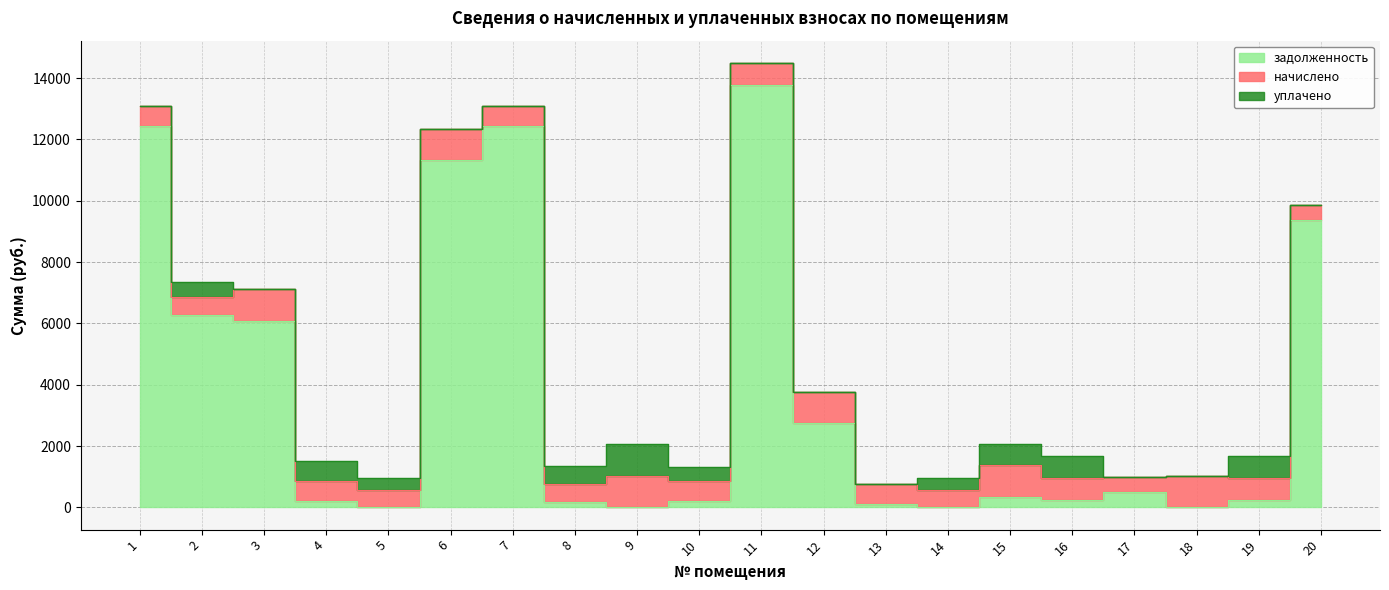

Which has a higher value, 19 or 16?

19